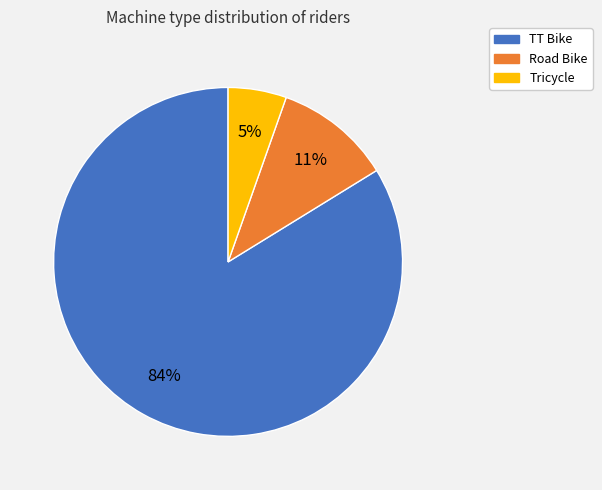

True or false: Road Bike accounts for 4% of the total.

False